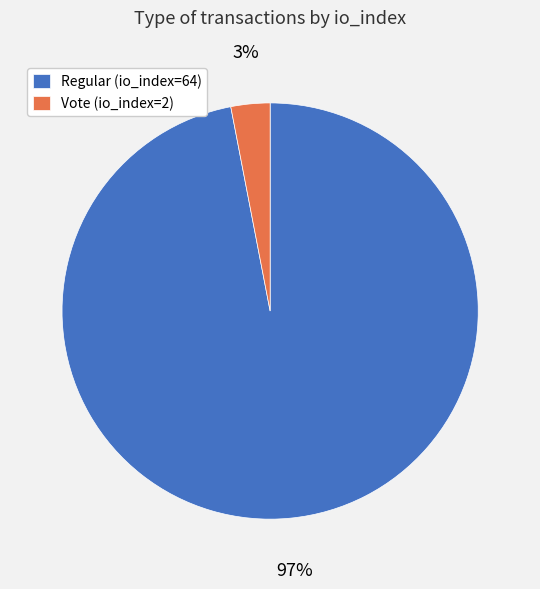

True or false: Regular (io_index=64) accounts for 97% of the total.

True